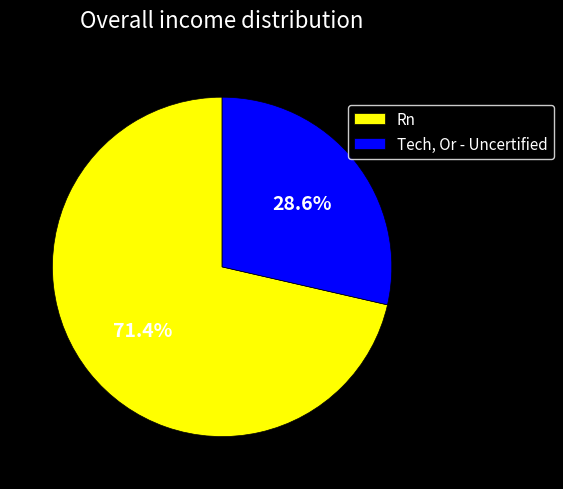

To the nearest percent, what is the average slice percentage?

50%